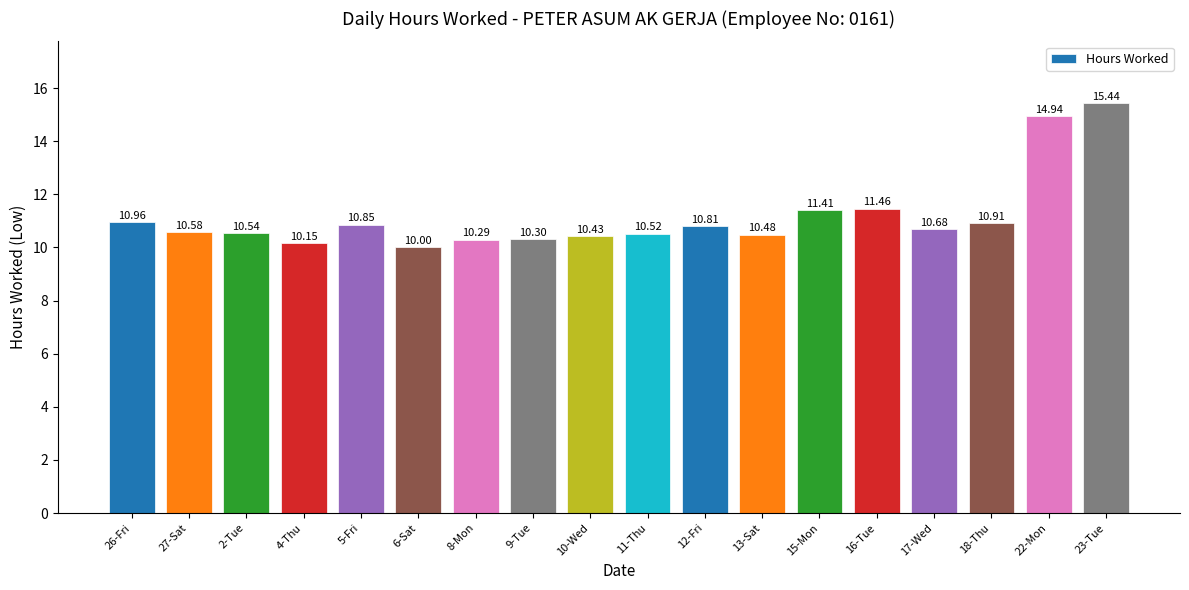

What is the label of the 1st bar from the left?

26-Fri